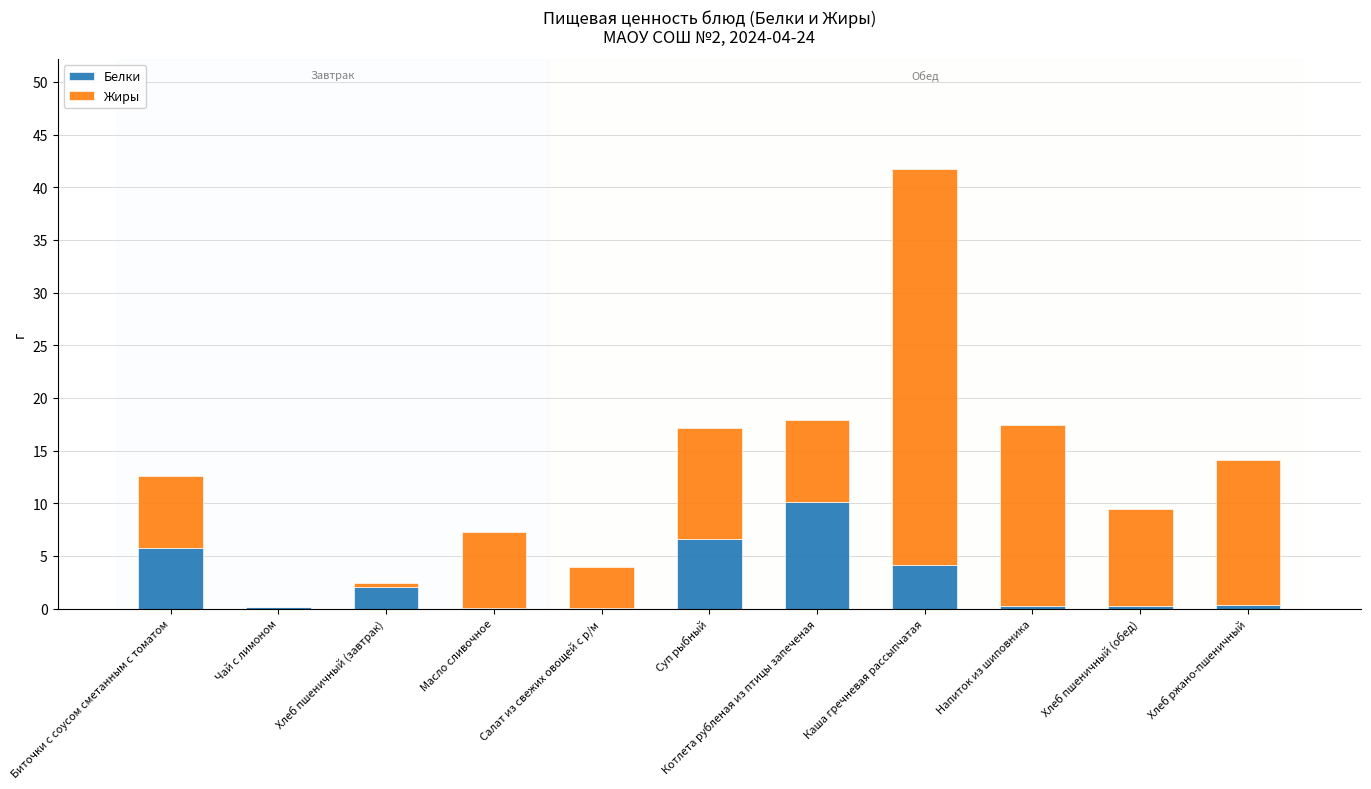

At which category is the sum across all series the highest?

Каша гречневая рассыпчатая